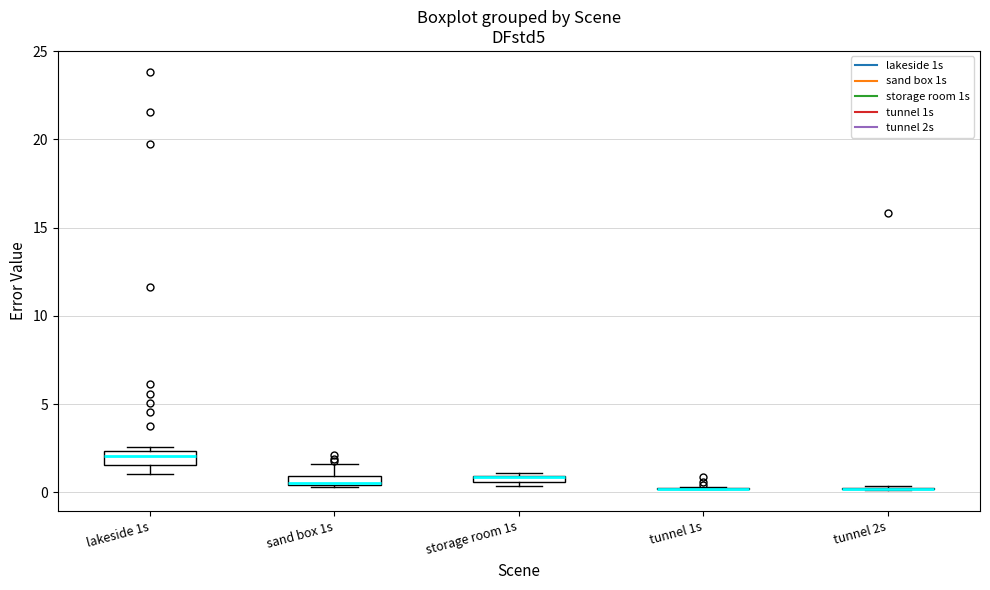

Where is the lower edge of the box for storage room 1s on the y-axis? The values are not printed on the chart, so give them approximately, as read against the axis.

0.5